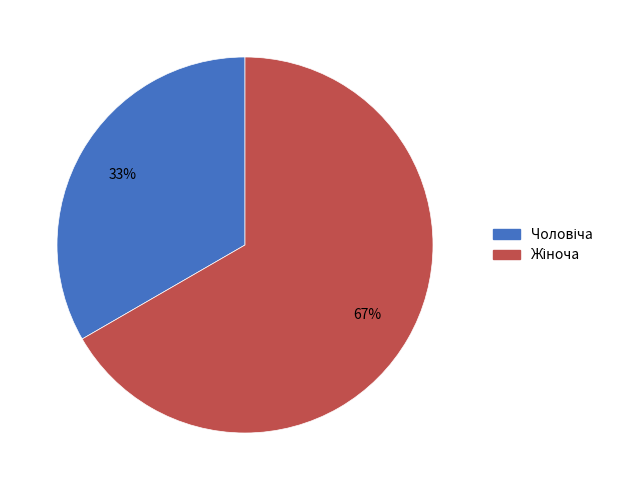

Is there a majority slice in this chart?

Yes